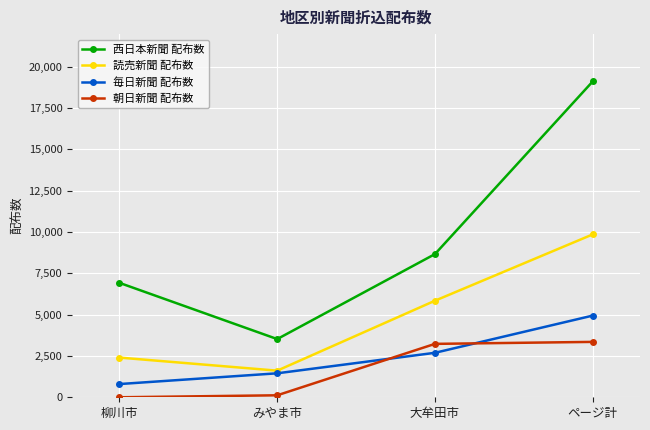

What is the greatest value displayed?

19100